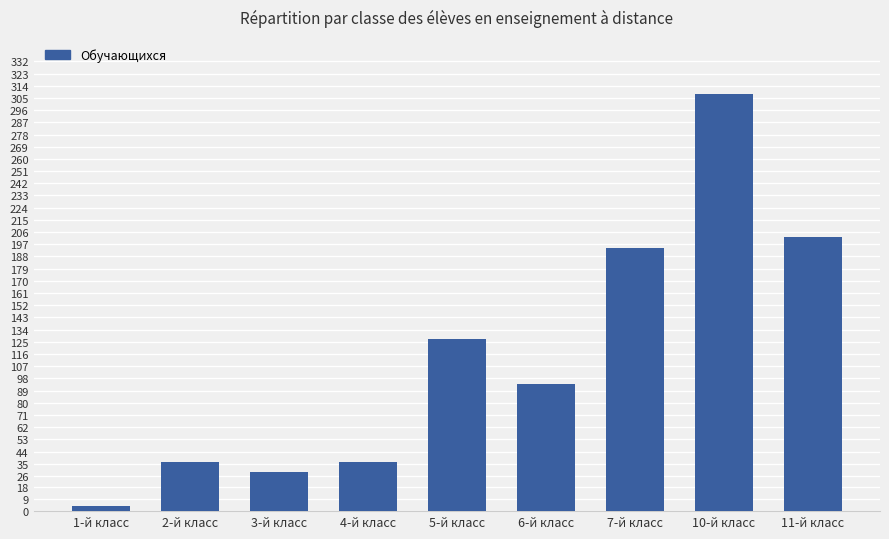

Count the number of data series in this chart.

1